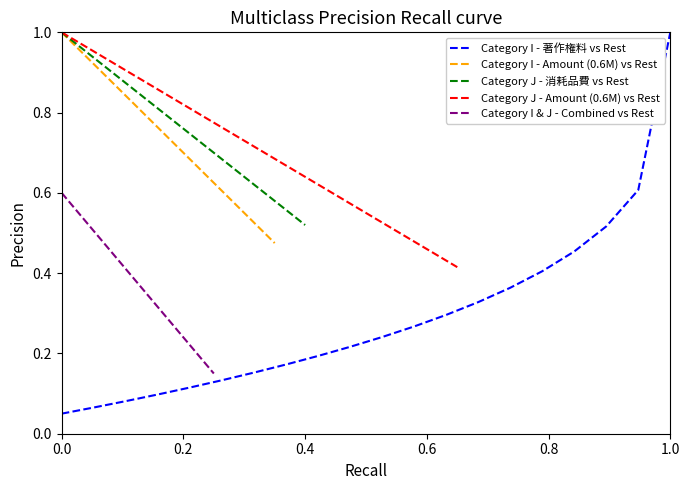

What is the maximum value for Category J - Amount (0.6M) vs Rest?

1.0